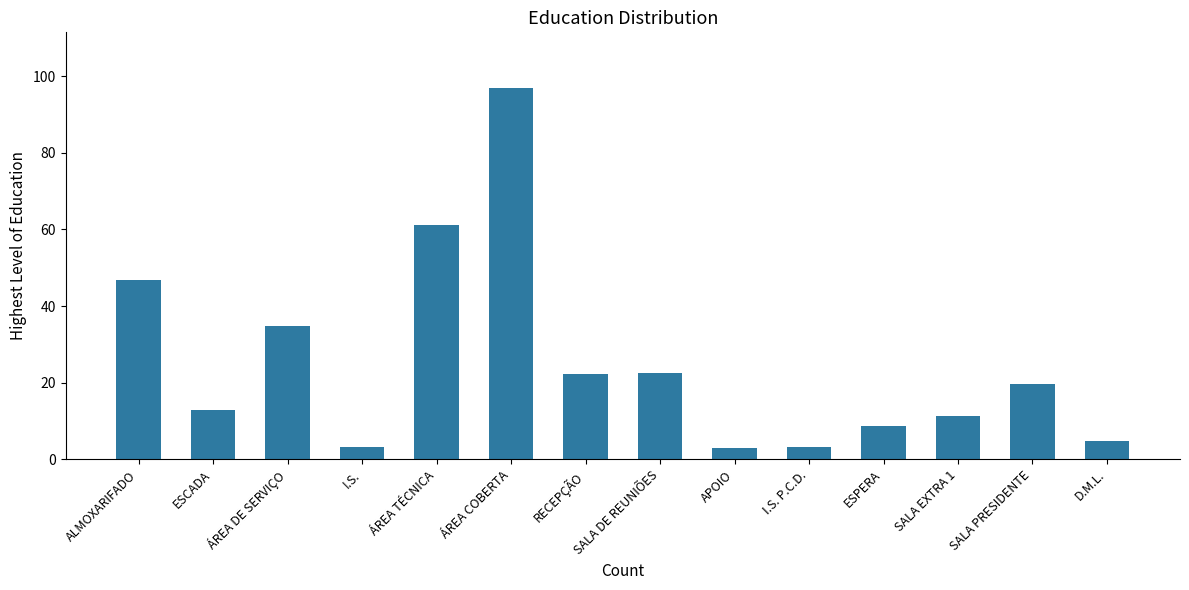

What is the maximum value shown in the chart?

96.9